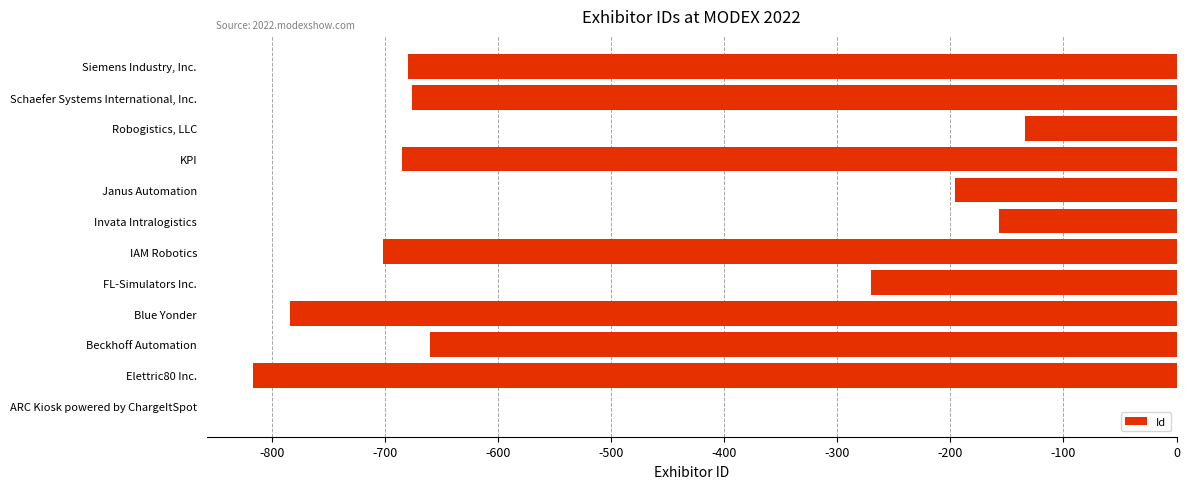

The chart shows a value of -270 at FL-Simulators Inc.. True or false?

True